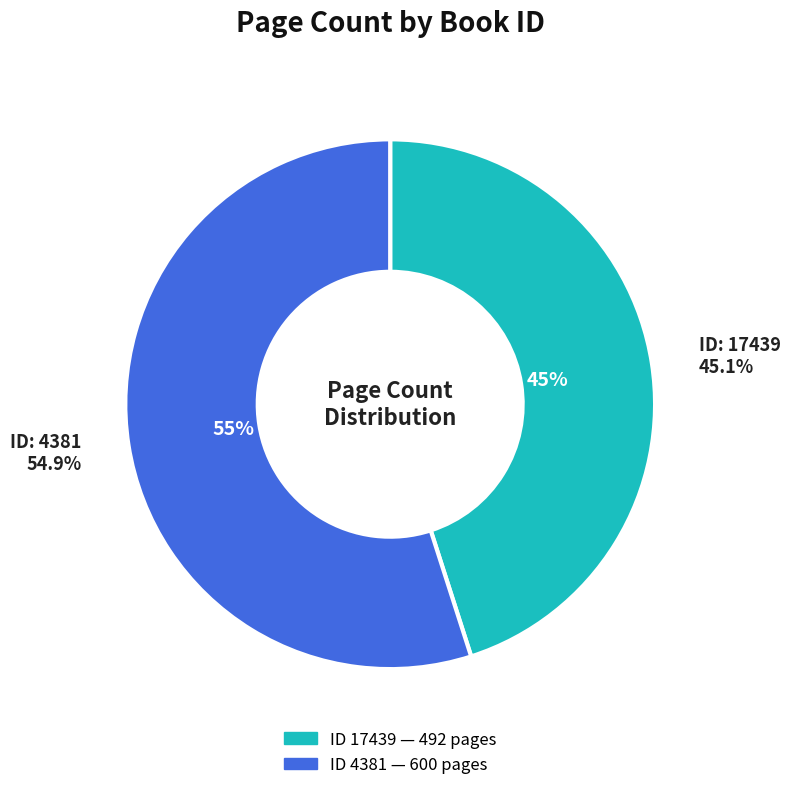

Rank the categories by value from lowest to highest.

17439, 4381